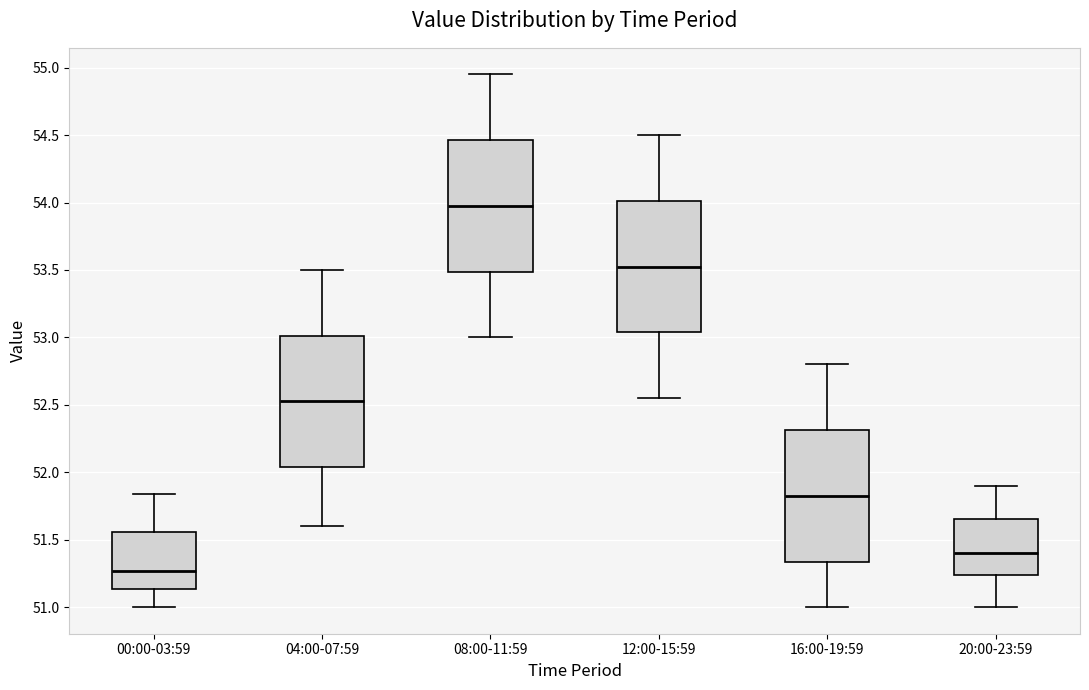

Reading left to right, read every box against the y-axis: the position of its median line, the range the box covers, and the ends of its whiskers. The values are not printed on the chart, so give them approximately, as read against the axis.

00:00-03:59: median 51.25, box 51.15 to 51.55, whiskers 51.00 to 51.85
04:00-07:59: median 52.55, box 52.05 to 53.00, whiskers 51.60 to 53.50
08:00-11:59: median 54.00, box 53.50 to 54.45, whiskers 53.00 to 54.95
12:00-15:59: median 53.55, box 53.05 to 54.00, whiskers 52.55 to 54.50
16:00-19:59: median 51.85, box 51.35 to 52.30, whiskers 51.00 to 52.80
20:00-23:59: median 51.40, box 51.25 to 51.65, whiskers 51.00 to 51.90